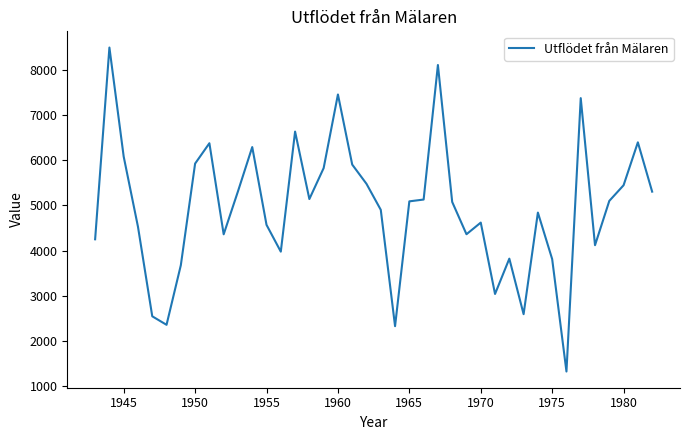

What is the maximum value shown in the chart?

8499.4